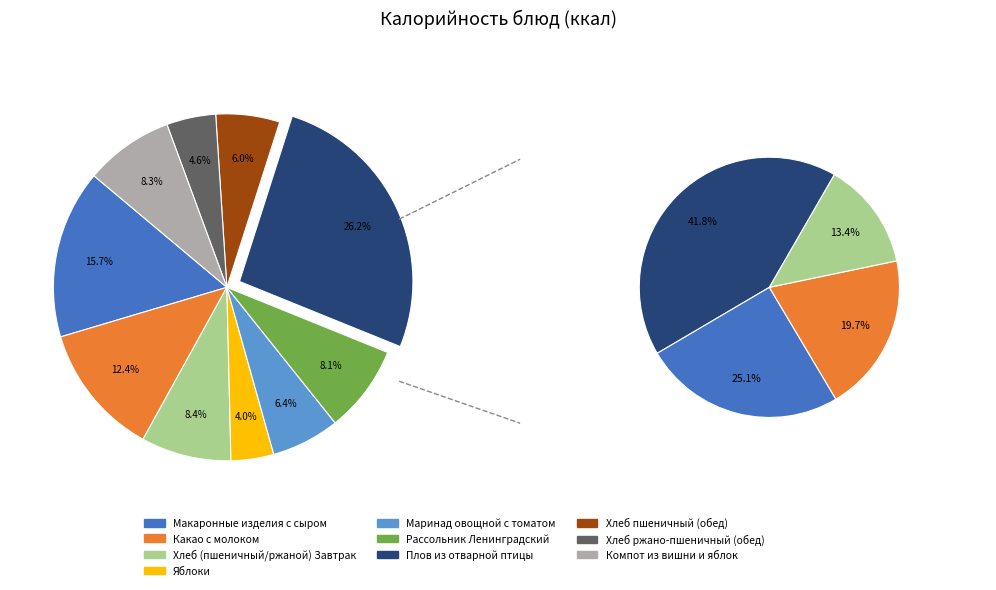

Which slice is the largest?

Плов из отварной птицы